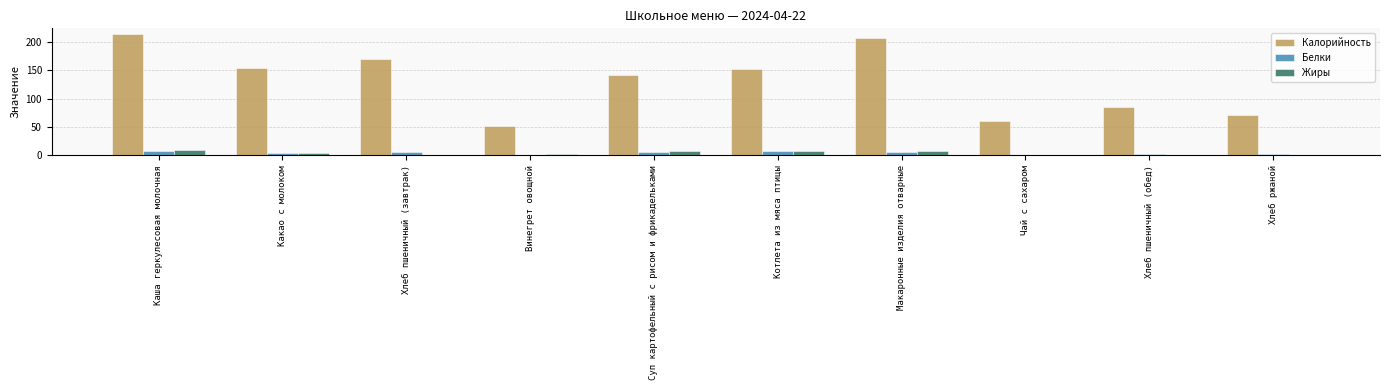

Does the chart contain stacked bars?

No